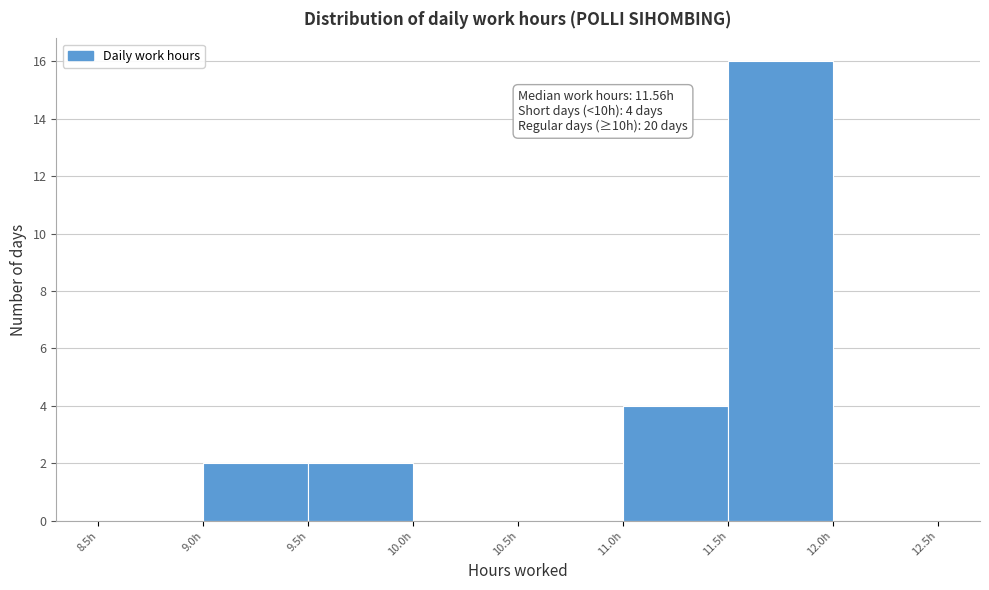

Over which range of the x-axis is the bar tallest?

11.5 to 12.0